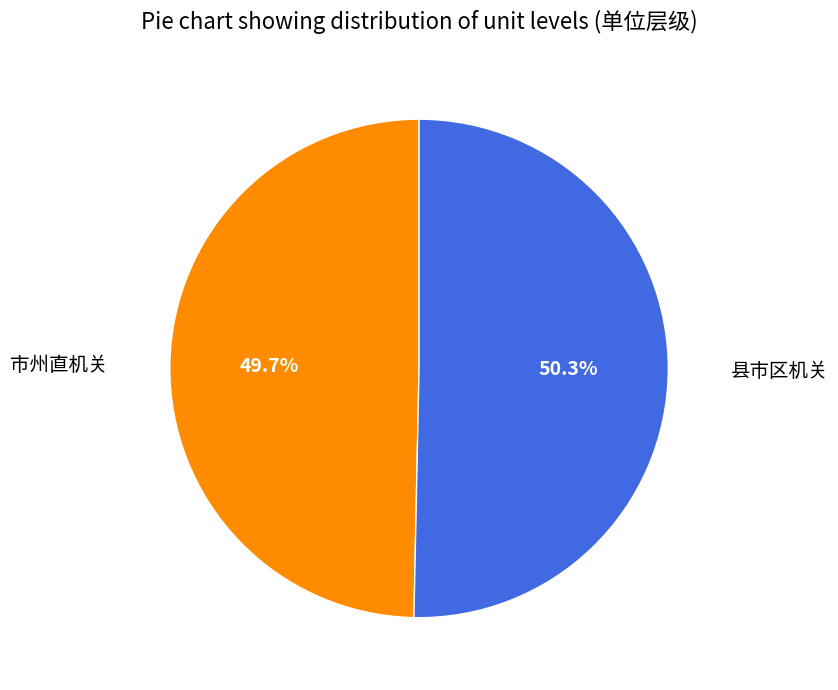

True or false: 县市区机关 accounts for 45% of the total.

False